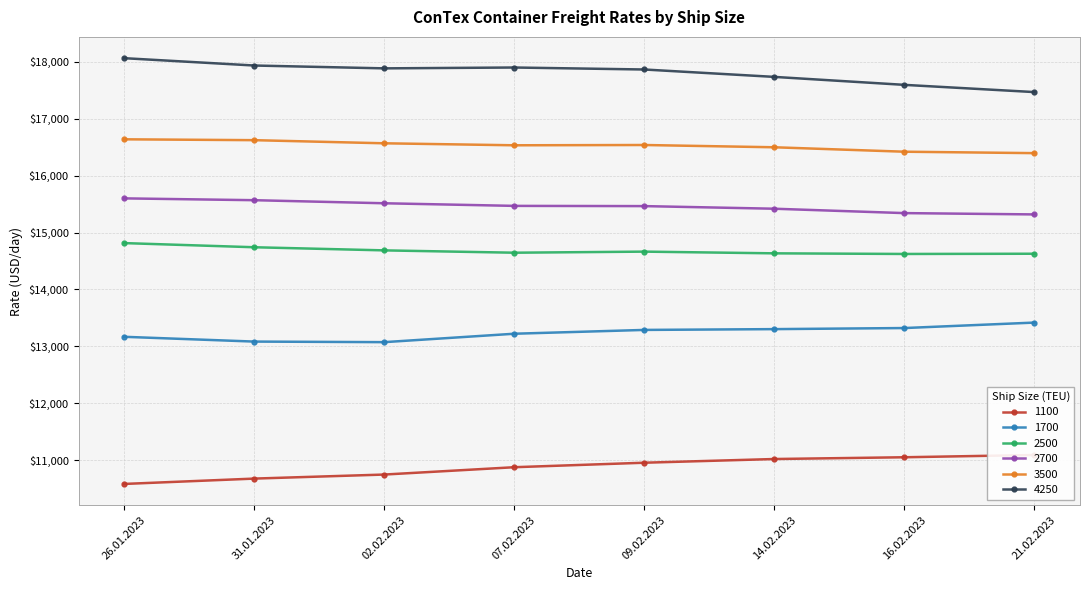

Where is 1100 nearest to the value 10835?

07.02.2023